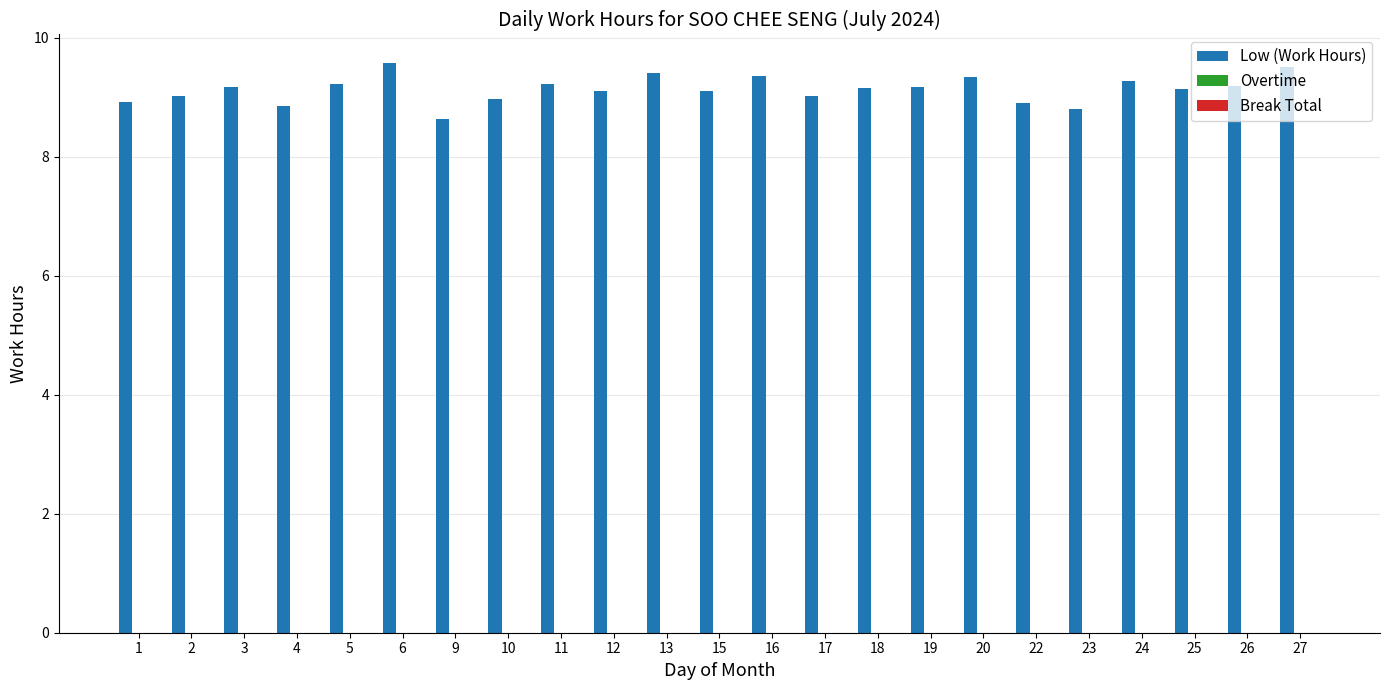

Between 25 and 20, which is larger?

20